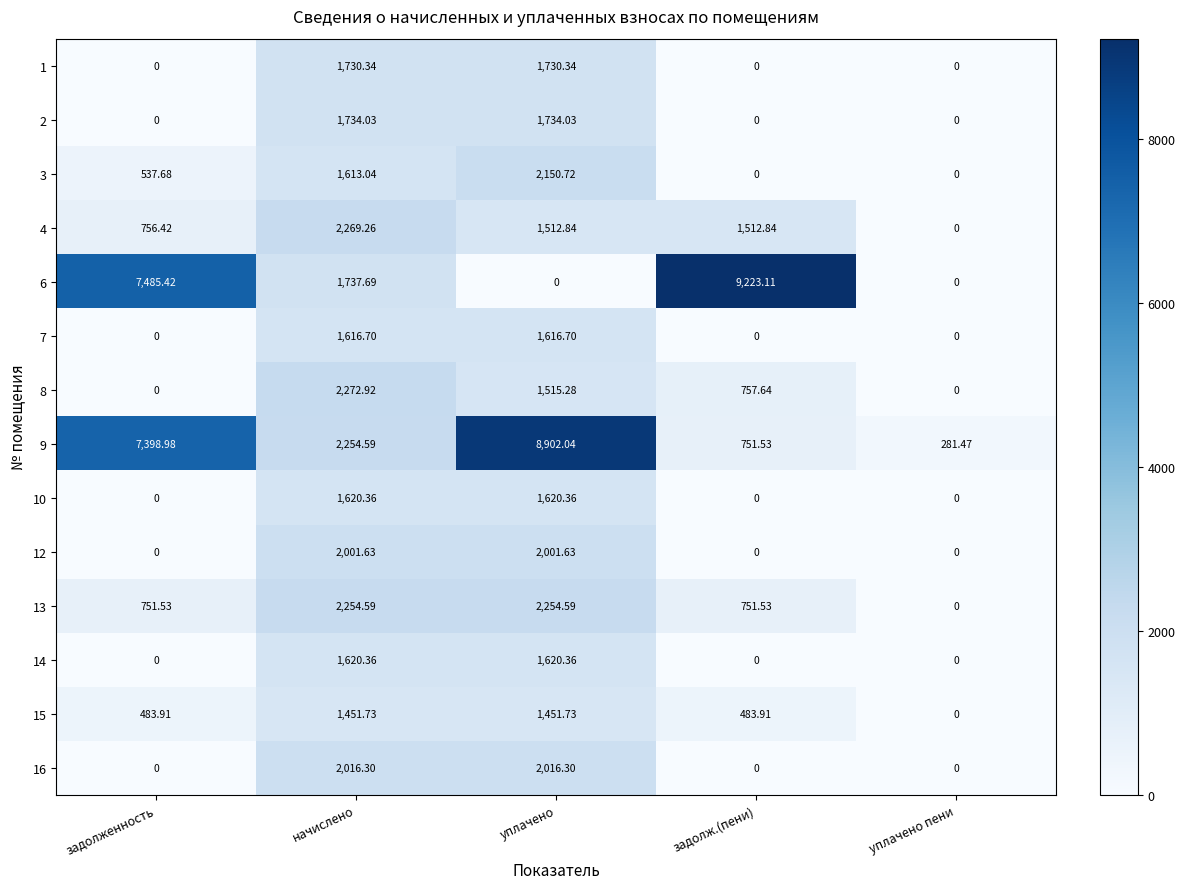

Is the value of 15 at задолж.(пени) greater than the value of 14 at уплачено пени?

Yes